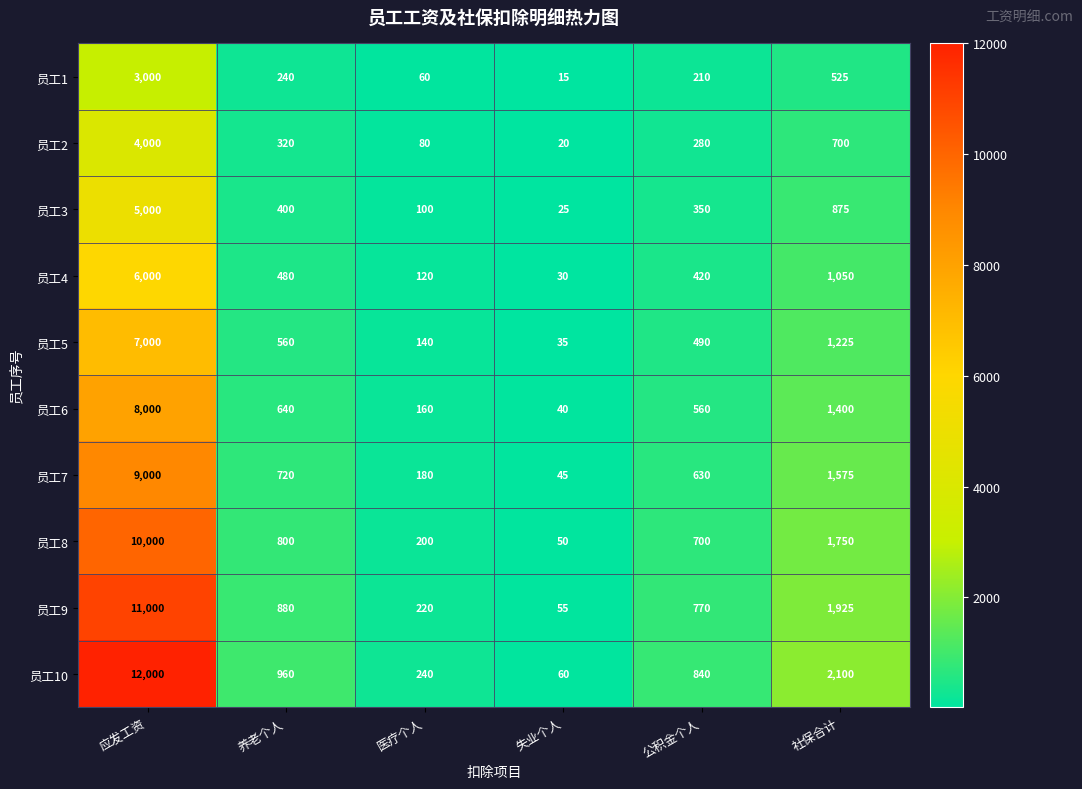

List the series in order of their peak value, highest first.

员工10, 员工9, 员工8, 员工7, 员工6, 员工5, 员工4, 员工3, 员工2, 员工1